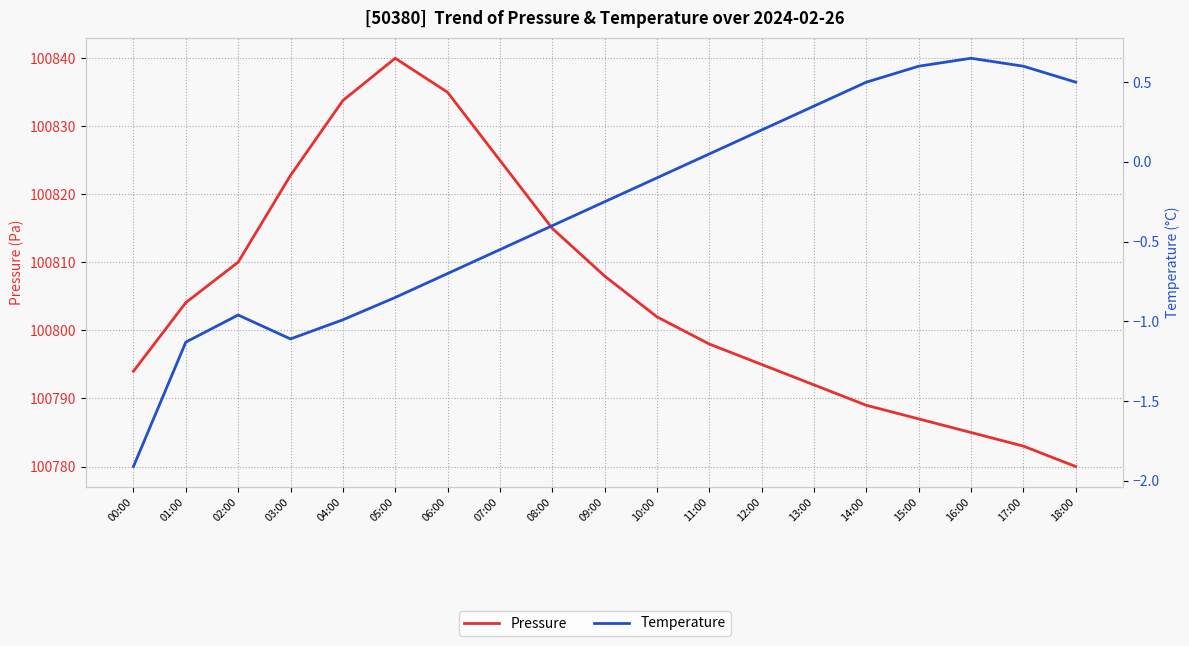

Reading left to right, extract all data points from this chart.

Pressure: 00:00=100794.0	01:00=100804.1	02:00=100810.0	03:00=100822.8	04:00=100833.8	05:00=100840.0	06:00=100835.0	07:00=100825.0	08:00=100815.0	09:00=100808.0	10:00=100802.0	11:00=100798.0	12:00=100795.0	13:00=100792.0	14:00=100789.0	15:00=100787.0	16:00=100785.0	17:00=100783.0	18:00=100780.0
Temperature: 00:00=-1.9	01:00=-1.1	02:00=-1.0	03:00=-1.1	04:00=-1.0	05:00=-0.8	06:00=-0.7	07:00=-0.6	08:00=-0.4	09:00=-0.2	10:00=-0.1	11:00=0.1	12:00=0.2	13:00=0.3	14:00=0.5	15:00=0.6	16:00=0.7	17:00=0.6	18:00=0.5